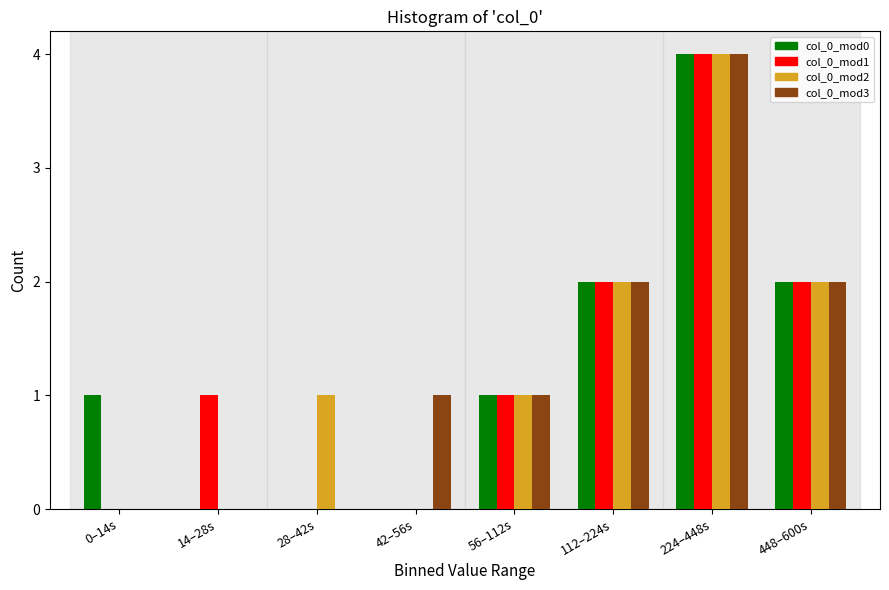

At which category is the sum across all series the highest?

224–448s